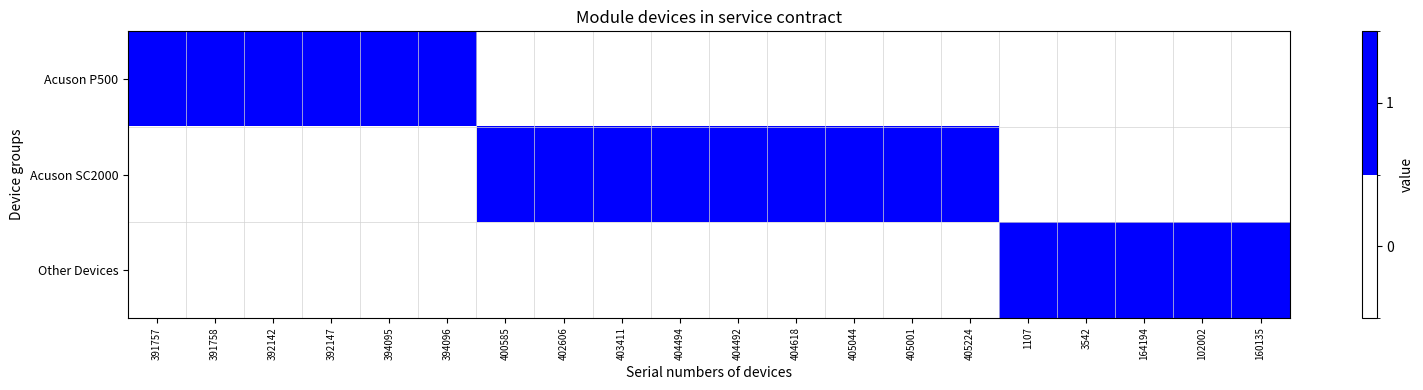

Reading right to left, list all the values displayed in this chart.

Acuson P500: 160135=0	102002=0	164194=0	3542=0	1107=0	405224=0	405001=0	405044=0	404618=0	404492=0	404494=0	403411=0	402606=0	400585=0	394096=1	394095=1	392147=1	392142=1	391758=1	391757=1
Acuson SC2000: 160135=0	102002=0	164194=0	3542=0	1107=0	405224=1	405001=1	405044=1	404618=1	404492=1	404494=1	403411=1	402606=1	400585=1	394096=0	394095=0	392147=0	392142=0	391758=0	391757=0
Other Devices: 160135=1	102002=1	164194=1	3542=1	1107=1	405224=0	405001=0	405044=0	404618=0	404492=0	404494=0	403411=0	402606=0	400585=0	394096=0	394095=0	392147=0	392142=0	391758=0	391757=0